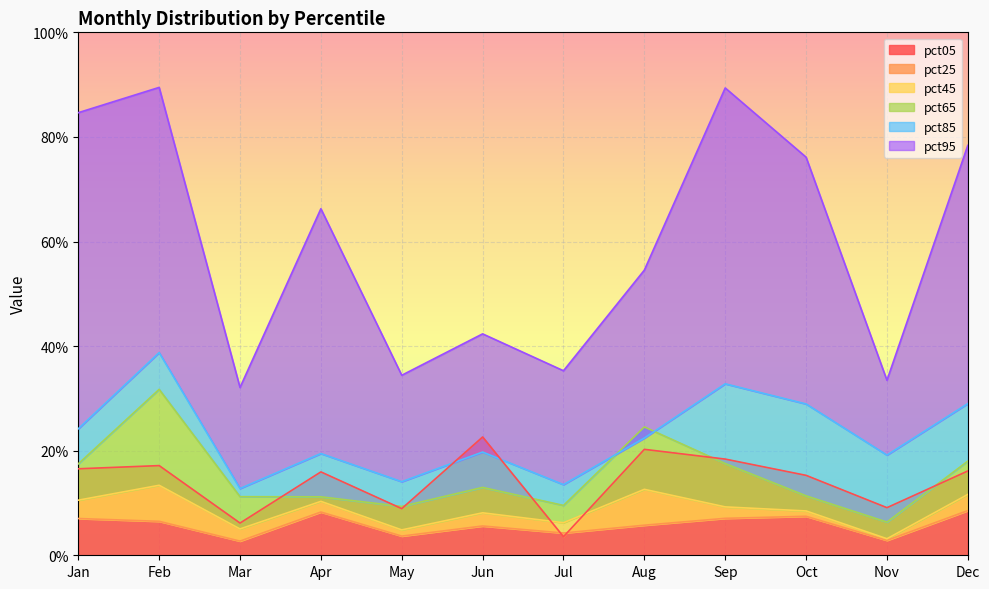

What are all the series names shown in the legend?

pct05, pct25, pct45, pct65, pct85, pct95